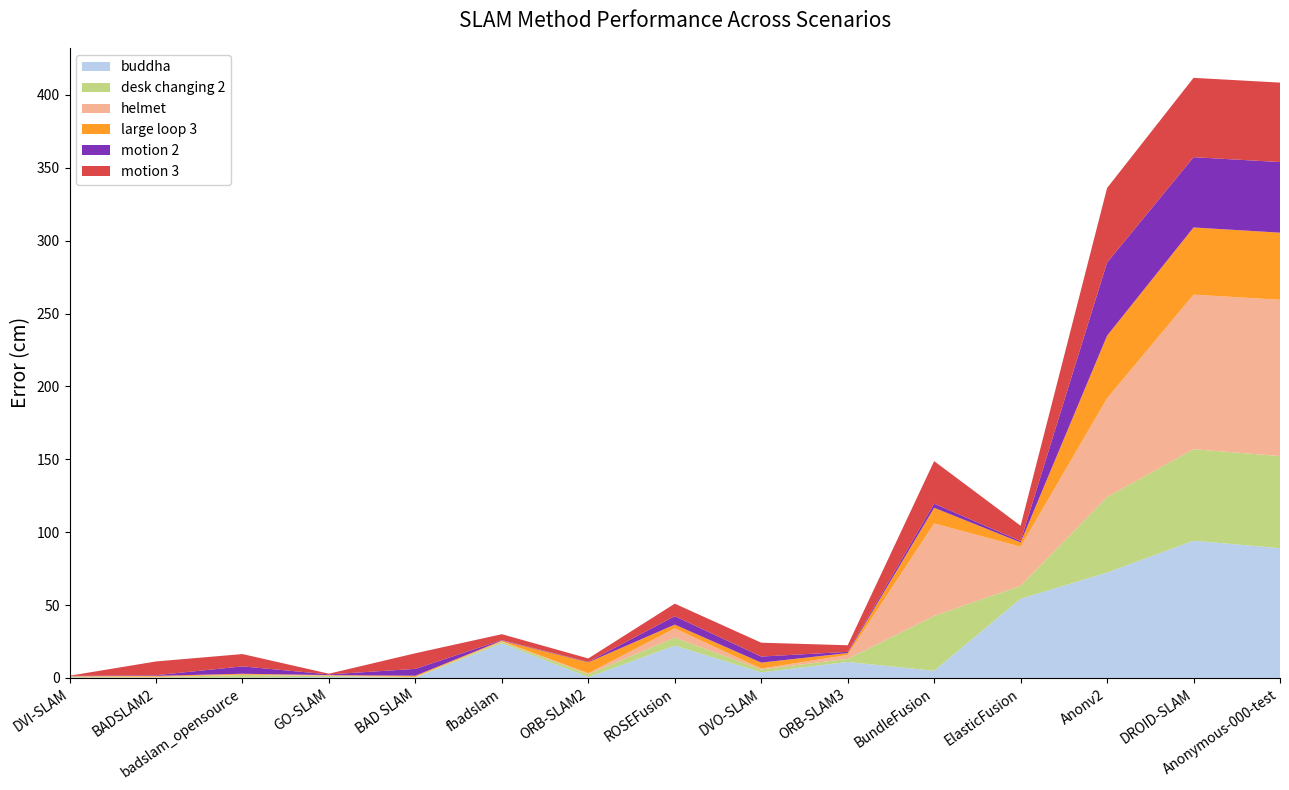

Reading left to right, transcribe all the data shown in this chart.

buddha: 0.3	0.2	0.2	0.6	0.2	23.7	0.6	22.2	3.9	11.0	4.9	54.3	72.3	94.2	89.0
desk changing 2: 0.5	0.3	1.8	0.7	0.4	1.1	2.0	5.5	2.0	2.1	37.7	8.9	51.9	62.8	63.2
helmet: 0.2	0.4	0.2	0.4	0.2	0.3	0.6	6.3	0.6	2.7	63.4	26.8	67.7	106.0	107.2
large loop 3: 0.2	0.6	0.7	0.2	0.8	0.5	7.5	2.6	4.1	1.3	10.7	3.0	43.0	46.1	46.0
motion 2: 0.2	0.5	5.0	0.5	4.7	0.3	0.3	5.8	4.2	0.8	2.8	1.0	50.2	48.2	48.4
motion 3: 0.1	9.4	8.5	0.5	10.7	4.0	2.3	8.6	9.5	4.5	29.2	10.5	51.1	54.4	54.5